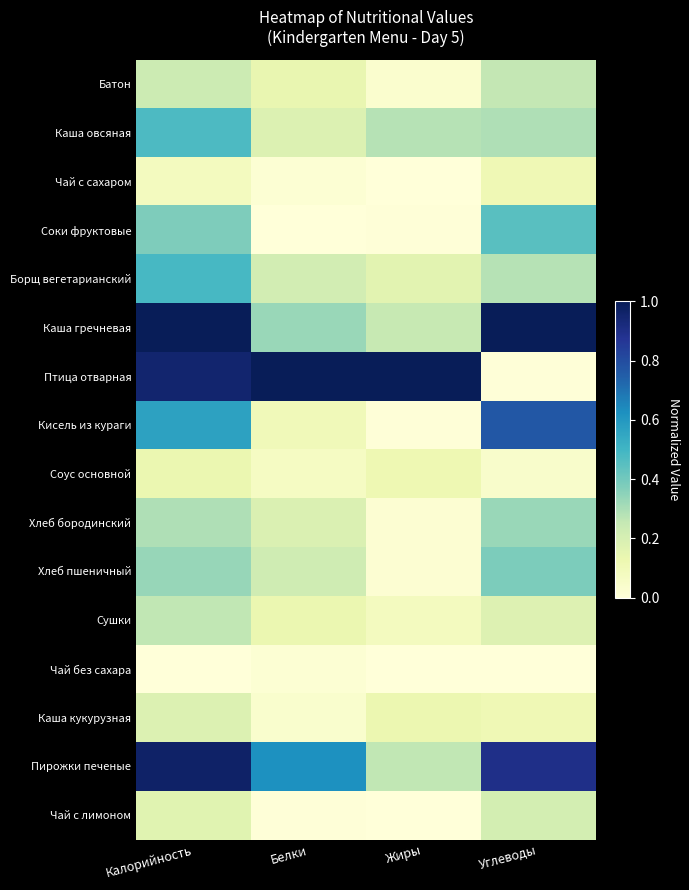

Which series has the largest total across all categories?

Птица отварная